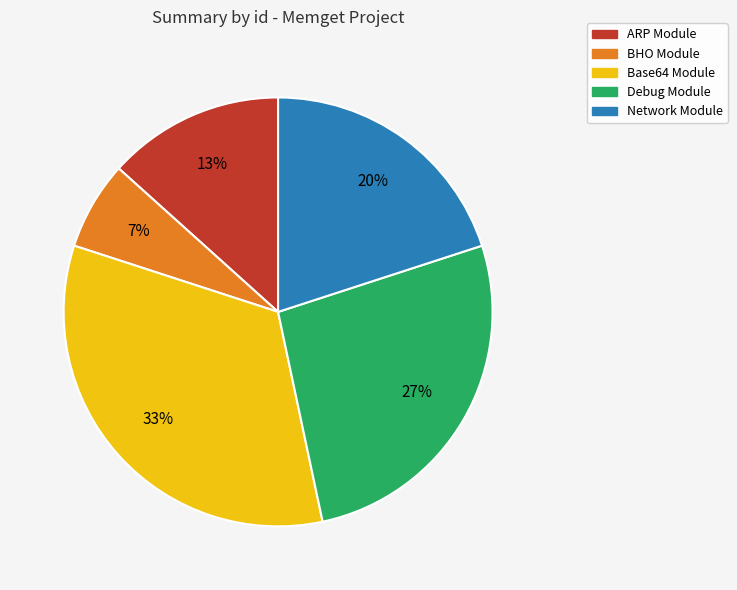

Which has a higher value, Base64 Module or Debug Module?

Base64 Module